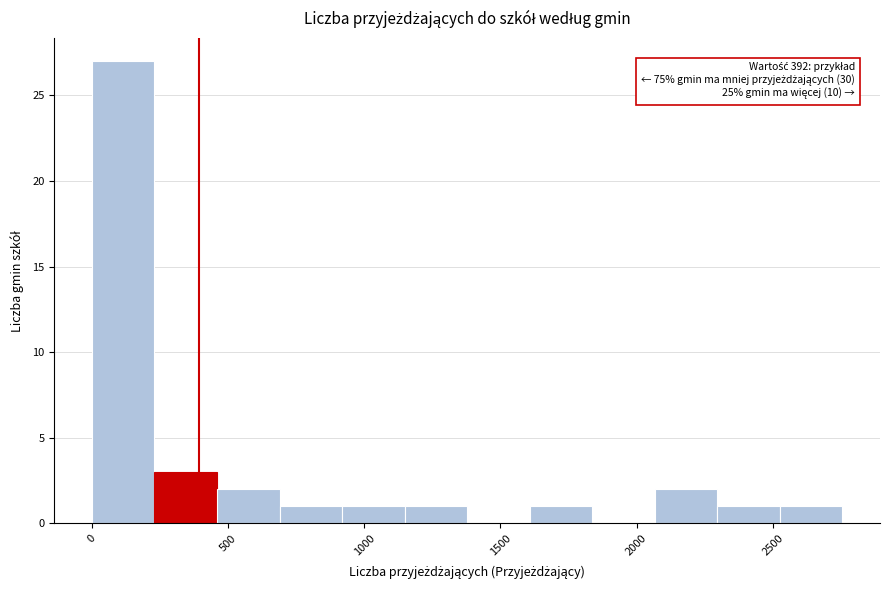

Over which range of the x-axis is the bar tallest?

0 to 250